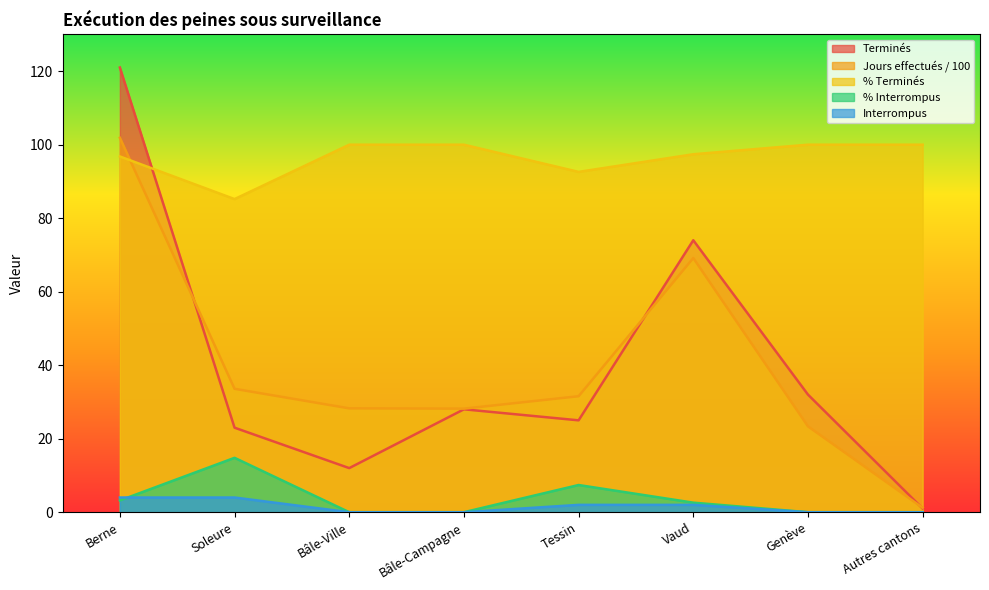

The Terminés series shows 1.6 at Autres cantons. True or false?

False